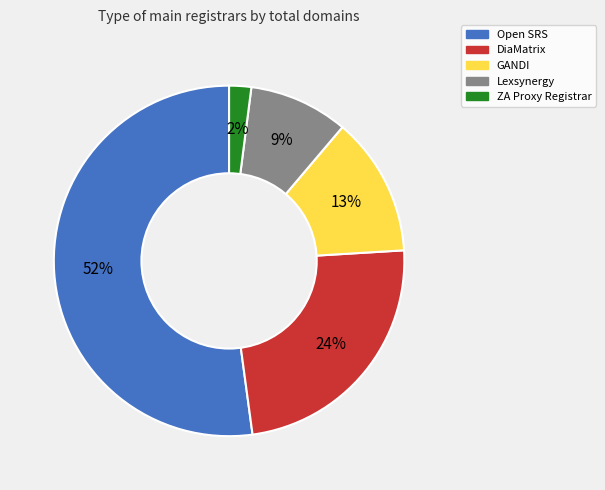

Between Open SRS and Lexsynergy, which is larger?

Open SRS